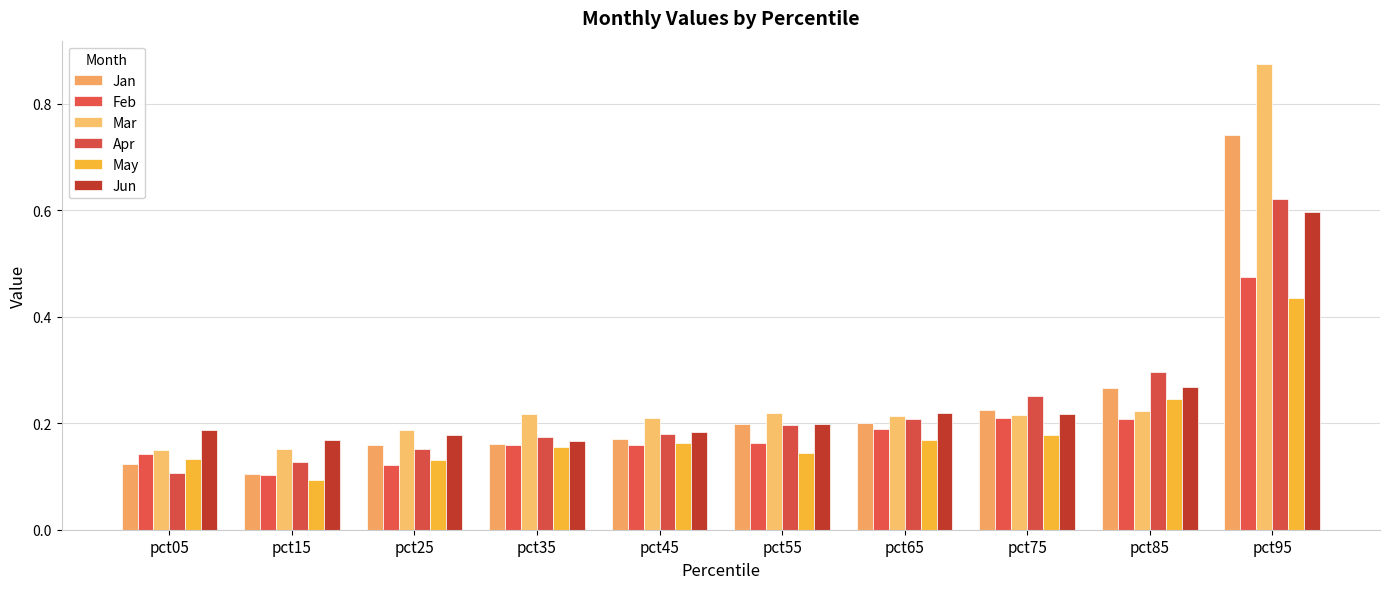

At pct55, list the series in order from smallest to largest.

May, Feb, Apr, Jun, Jan, Mar